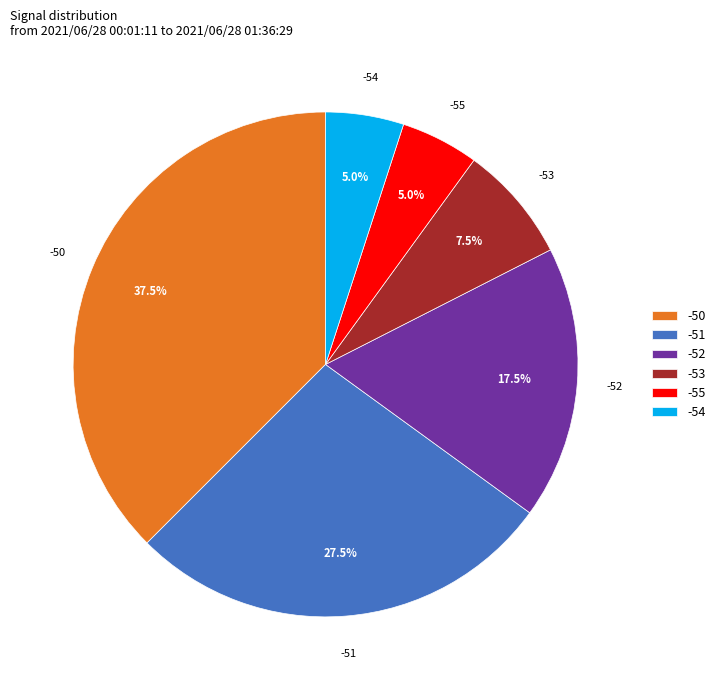

Is -51 the majority of the pie?

No